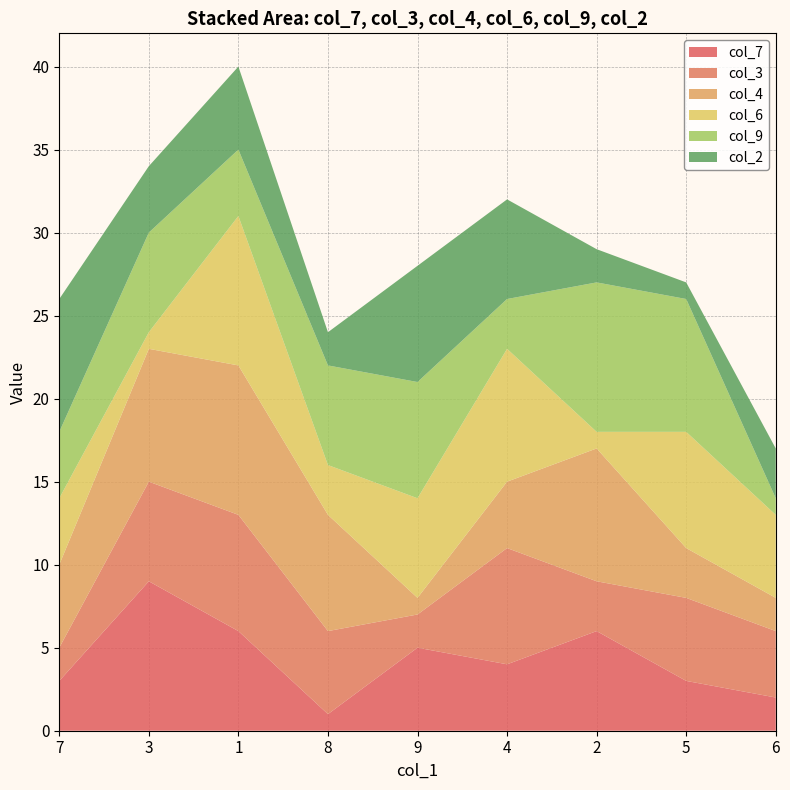

Reading left to right, what are all the values shown in this chart?

col_7: 3	9	6	1	5	4	6	3	2
col_3: 2	6	7	5	2	7	3	5	4
col_4: 5	8	9	7	1	4	8	3	2
col_6: 4	1	9	3	6	8	1	7	5
col_9: 4	6	4	6	7	3	9	8	1
col_2: 8	4	5	2	7	6	2	1	3